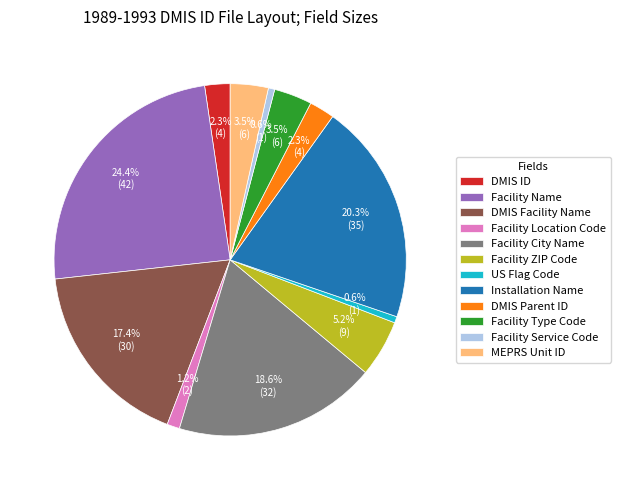

Do US Flag Code and Installation Name together represent more than half of the pie?

No